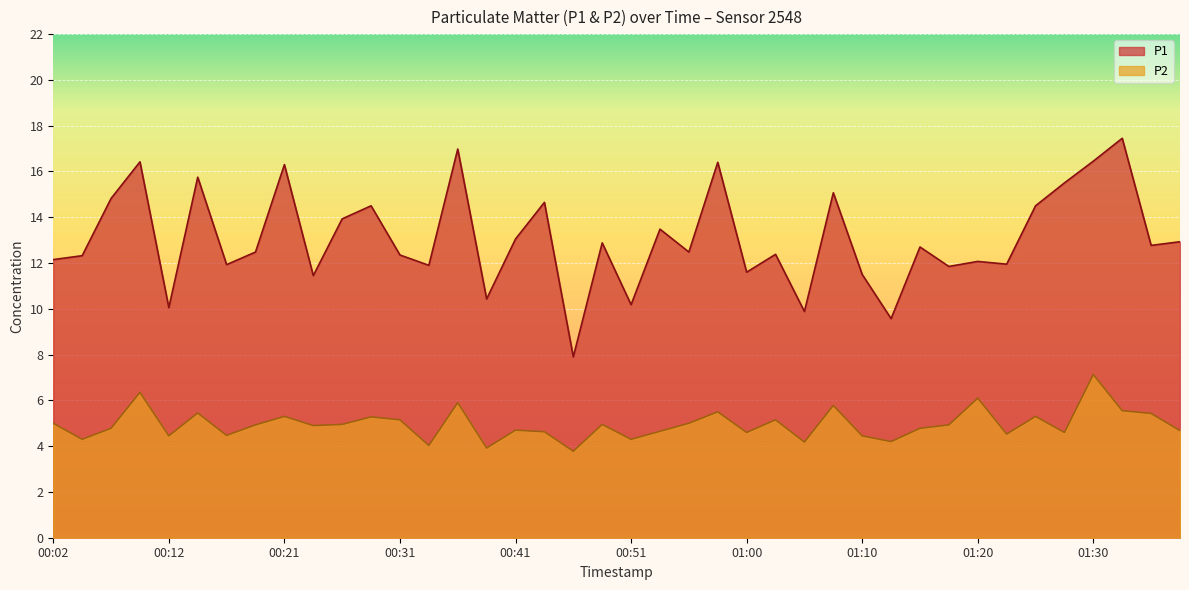

True or false: P1 and P2 intersect in this chart.

False